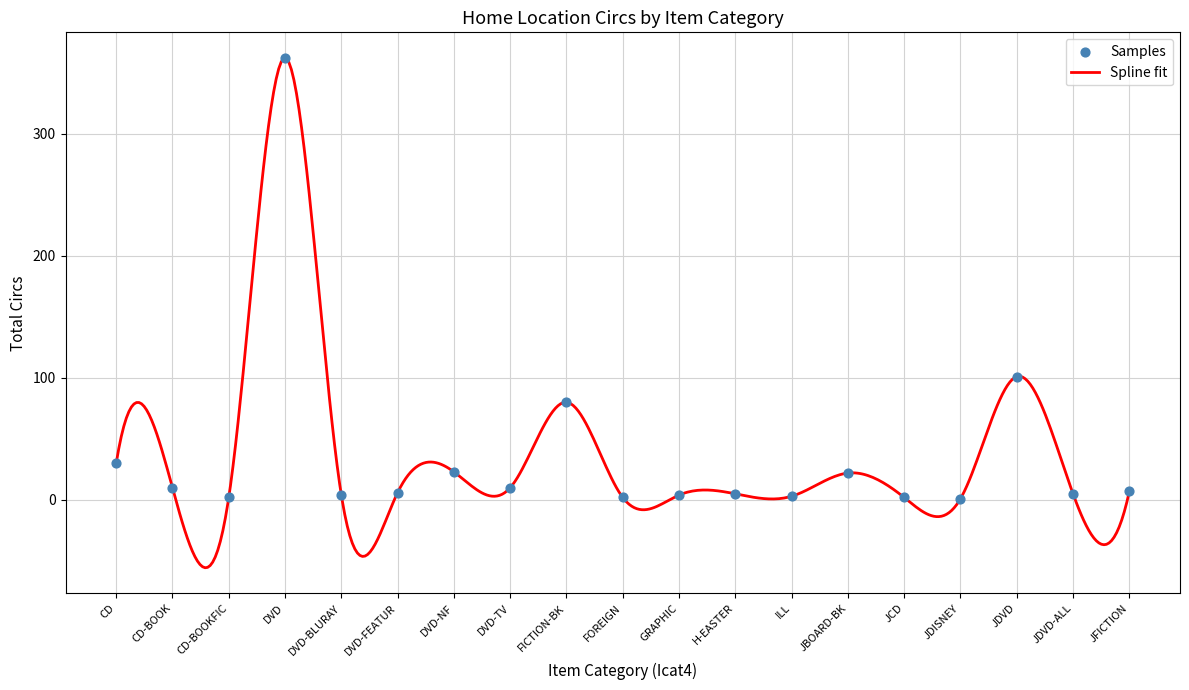

What is the change in value from CD to JFICTION?

-23